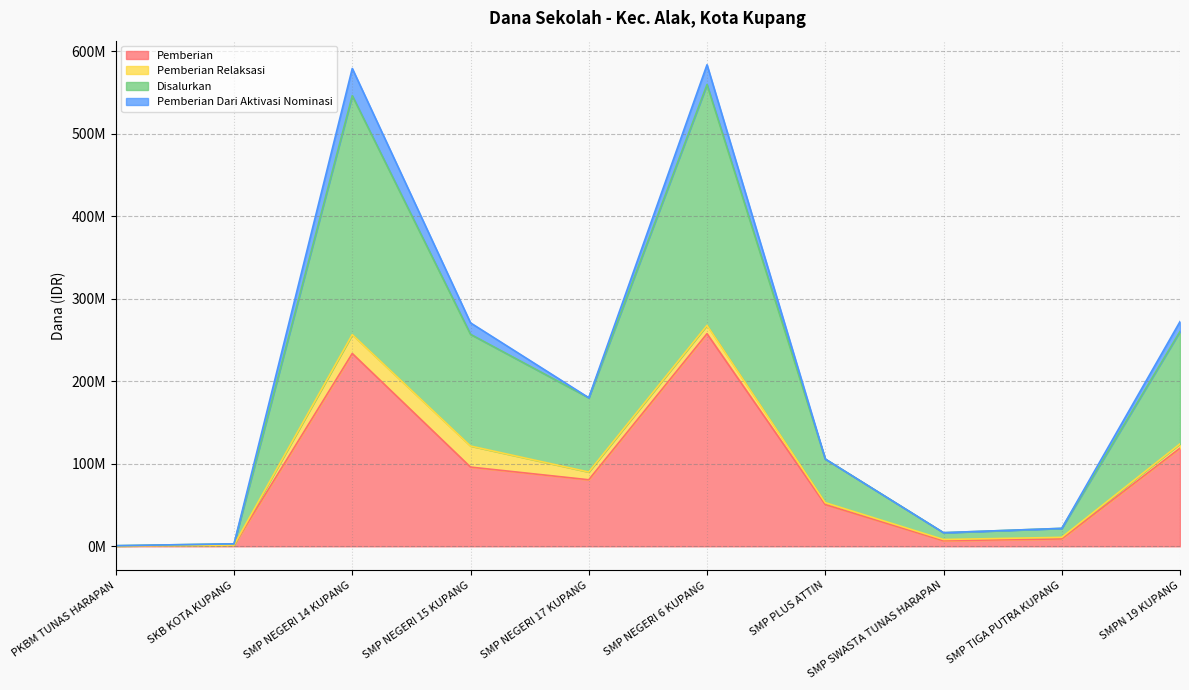

True or false: Pemberian and Disalurkan intersect in this chart.

False